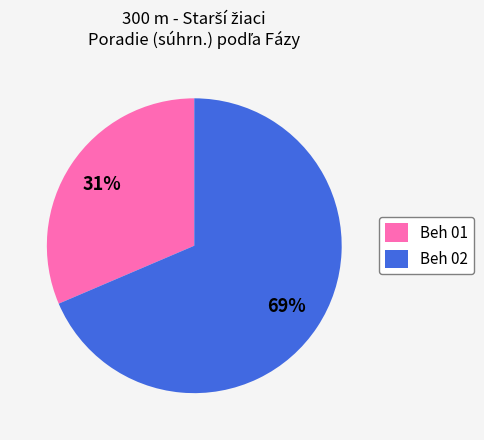

To the nearest percent, what percentage of the pie is Beh 02?

69%